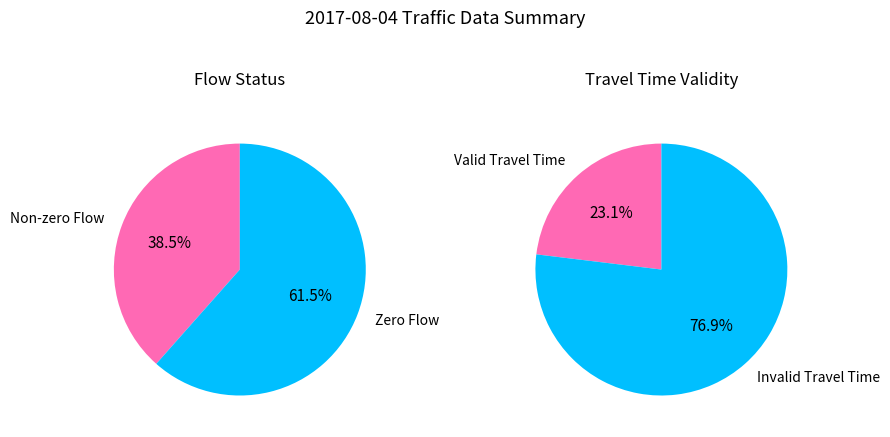

Does 8 represent more than half of the total?

No